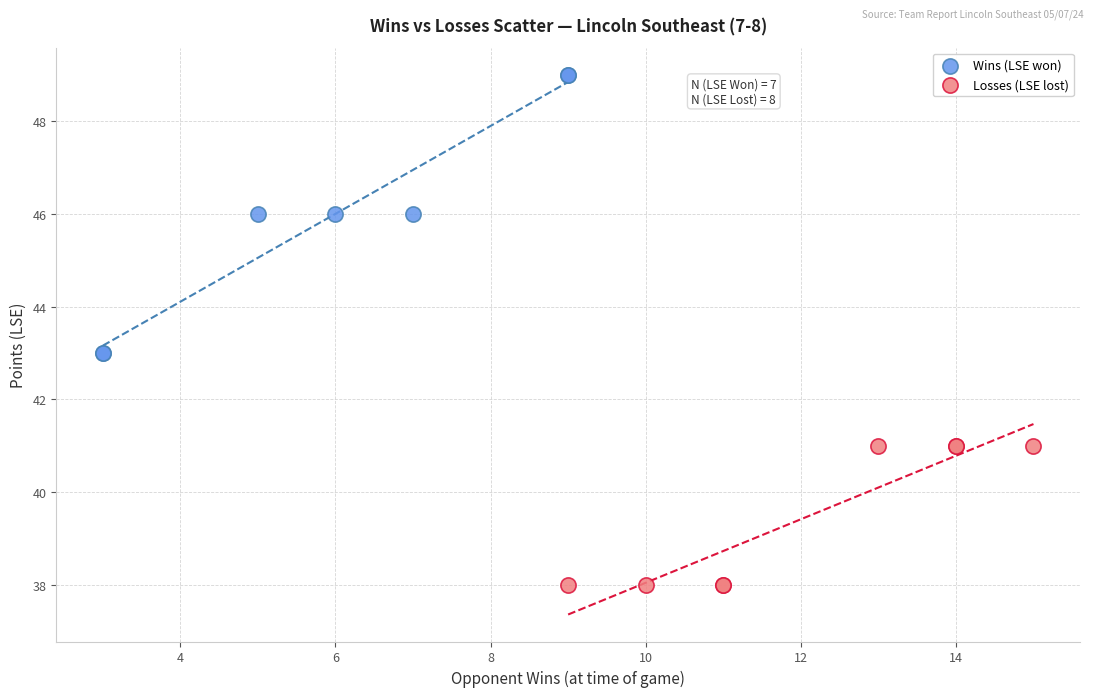

Which series reaches the minimum Y coordinate?

Losses (LSE lost)